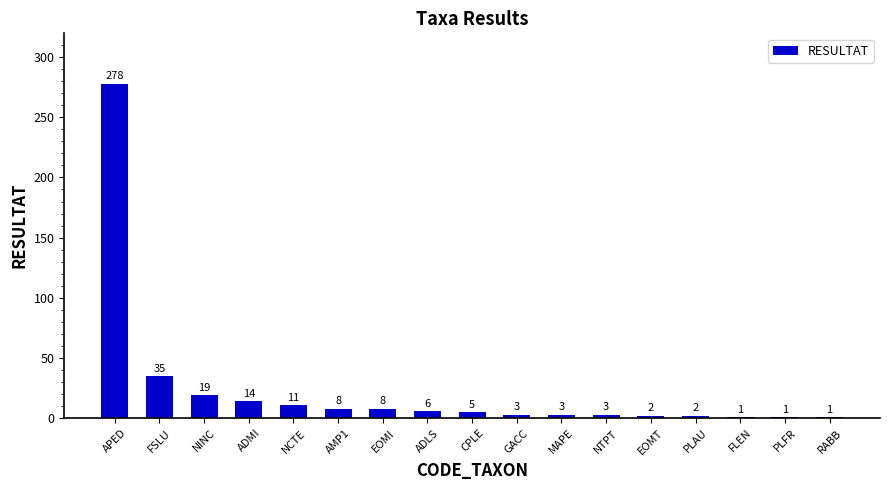

Where does the data first go above 5?

APED